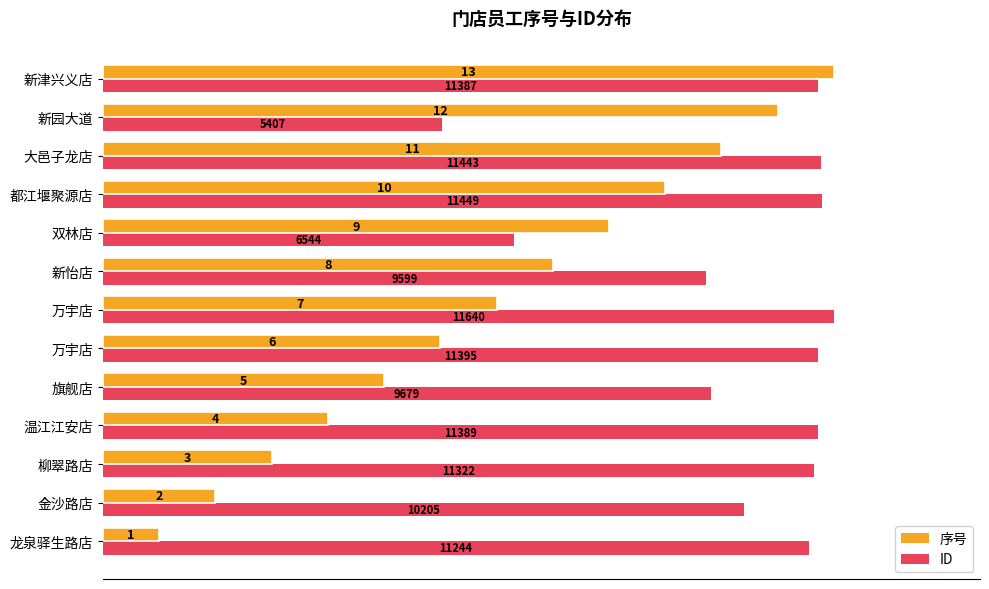

What position from the right is 10?

3